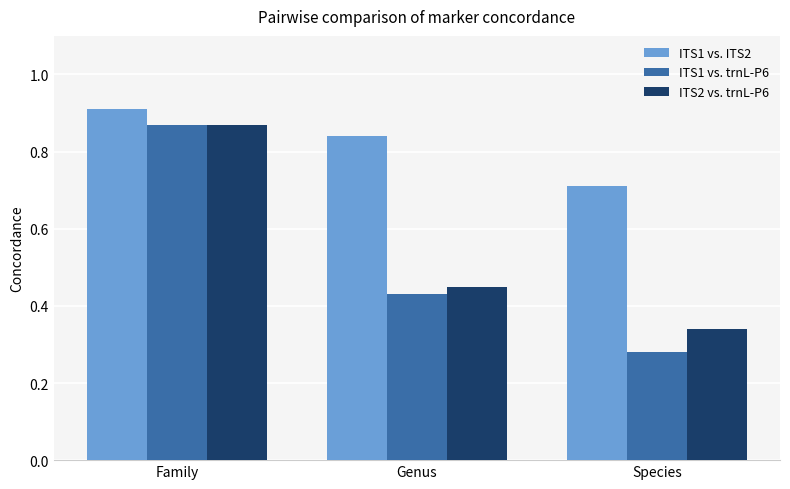

The ITS1 vs. trnL-P6 series shows 0.9 at Family. True or false?

True